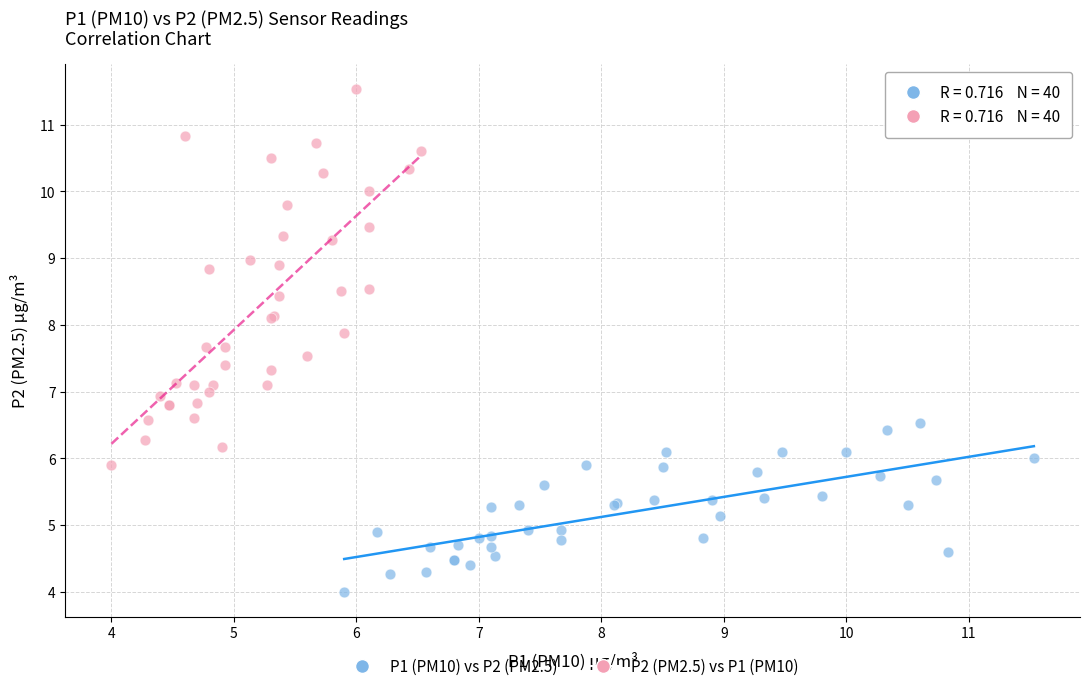

Which series has the widest spread of Y values?

P2 (PM2.5) vs P1 (PM10)